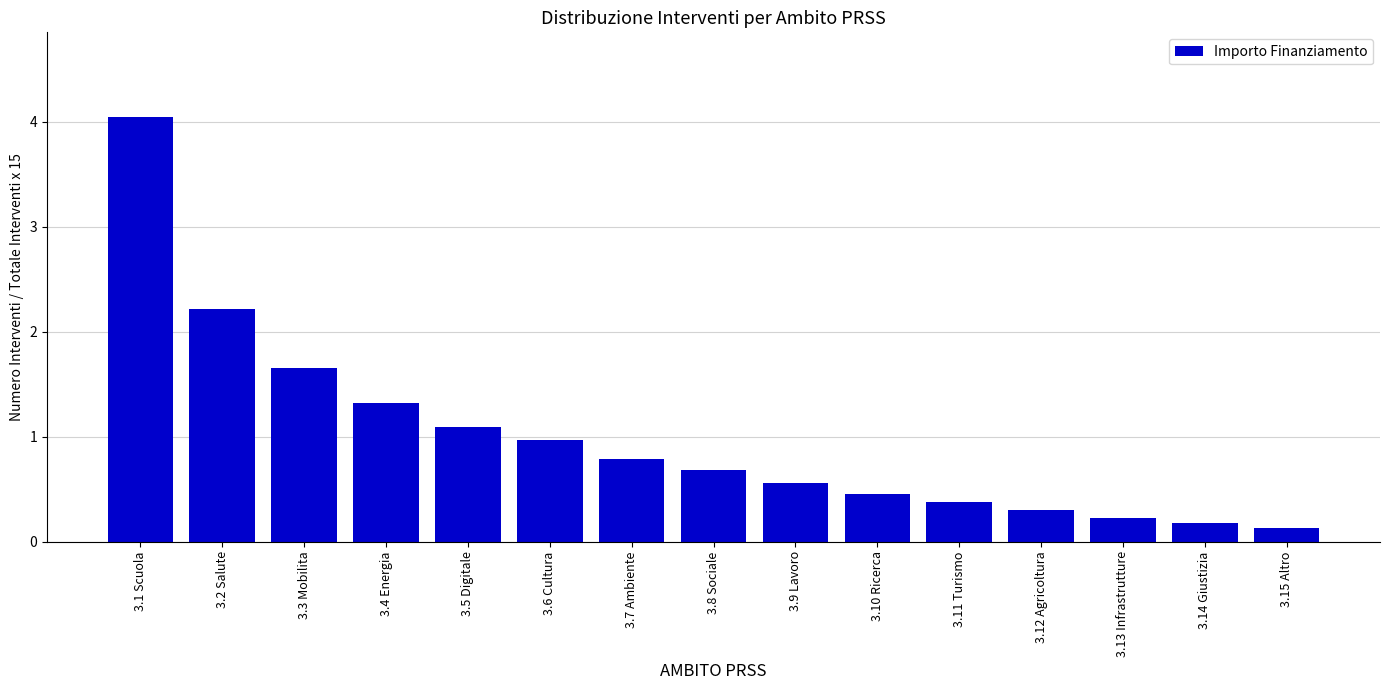

Reading left to right, list all the values displayed in this chart.

4.0	2.2	1.7	1.3	1.1	1.0	0.8	0.7	0.6	0.5	0.4	0.3	0.2	0.2	0.1